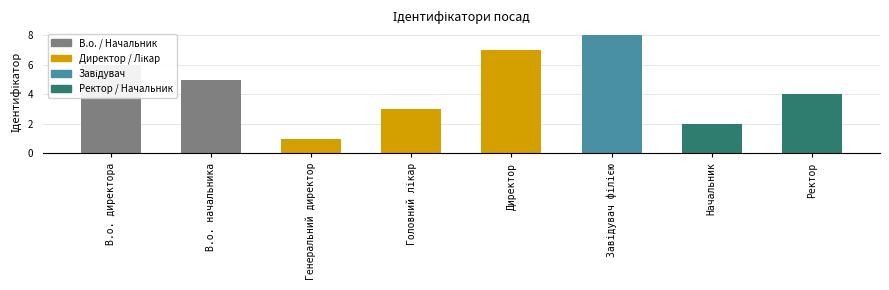

Between Директор and Ректор, which is larger?

Директор